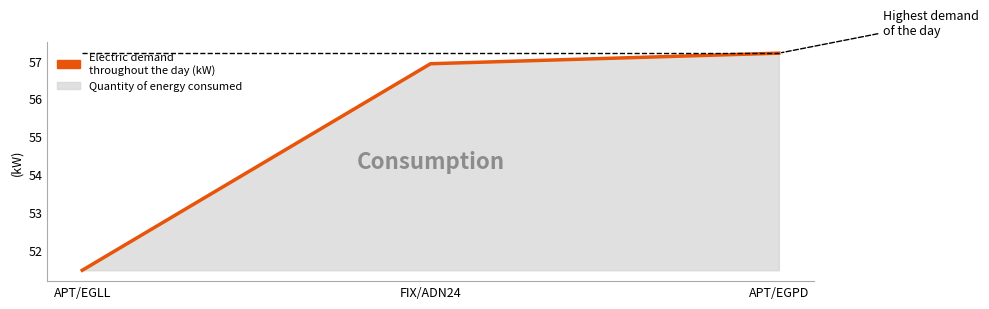

What is the difference between the values at APT/EGPD and FIX/ADN24?

0.3